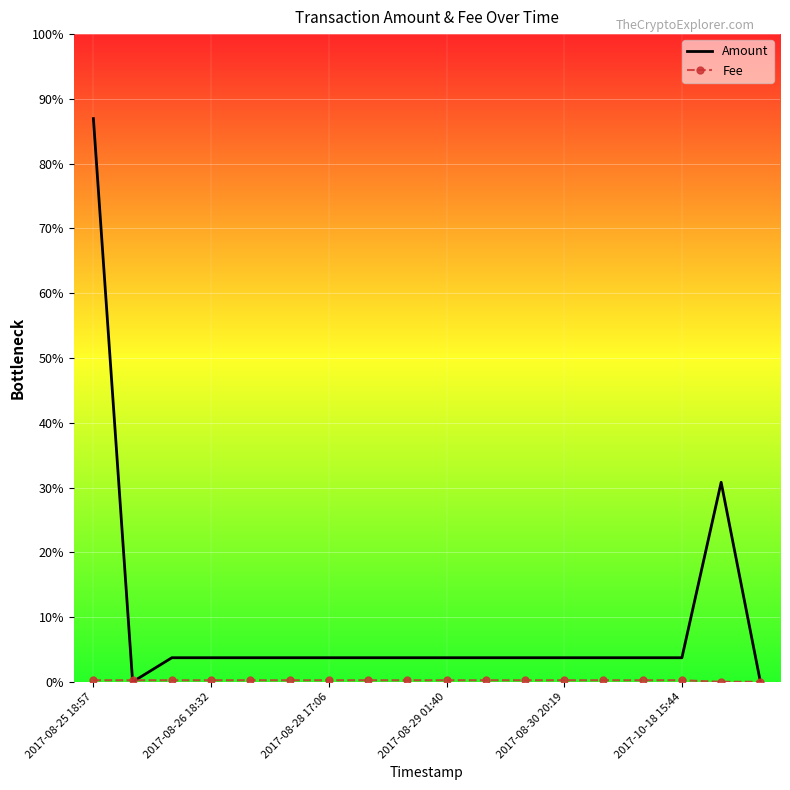

How many lines are shown in the chart?

2